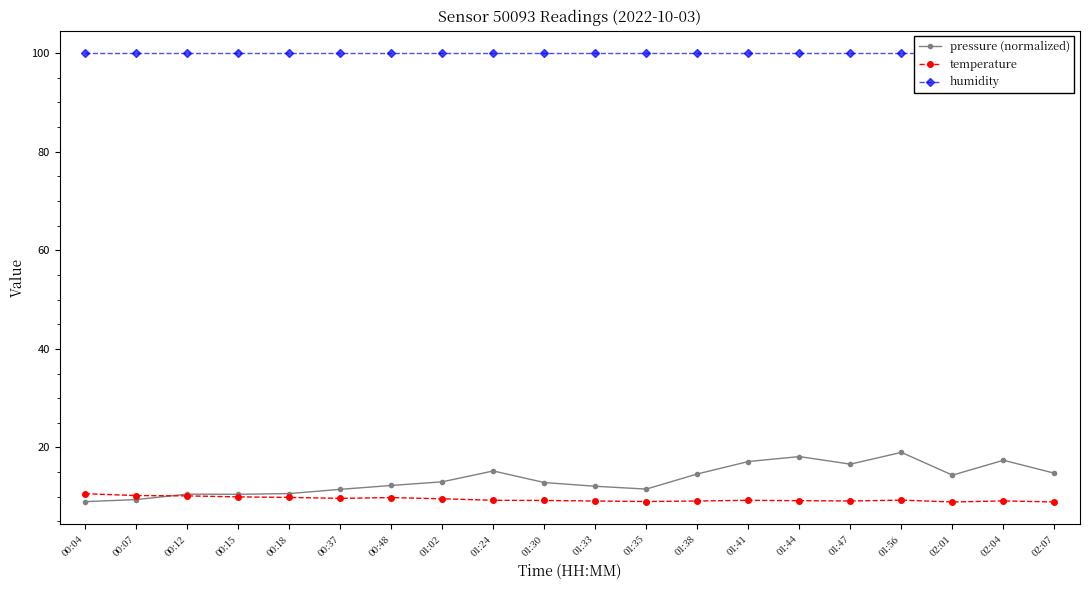

Is this an area chart (filled region under the line)?

No